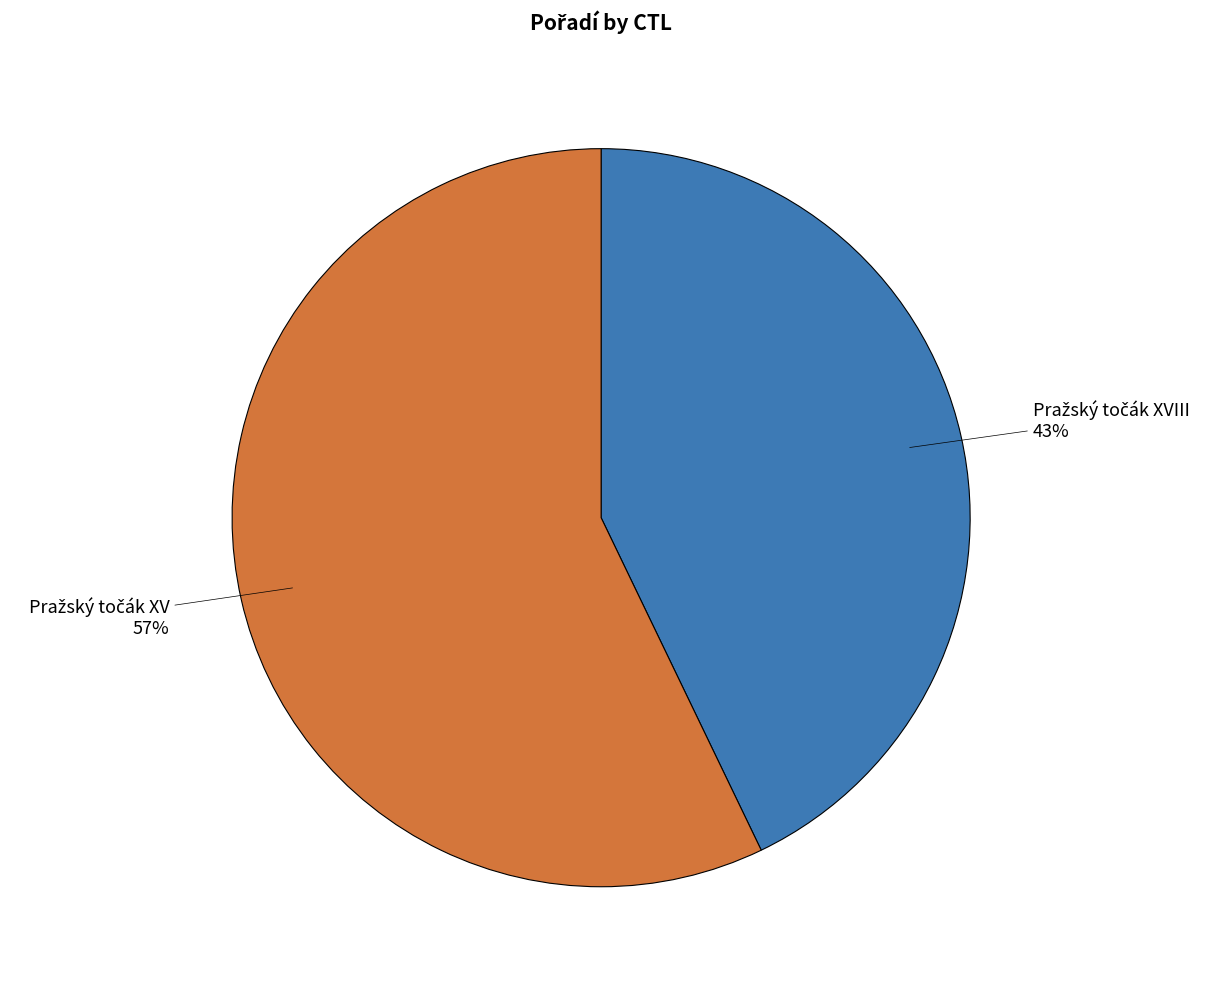

How many slices are in this pie chart?

2